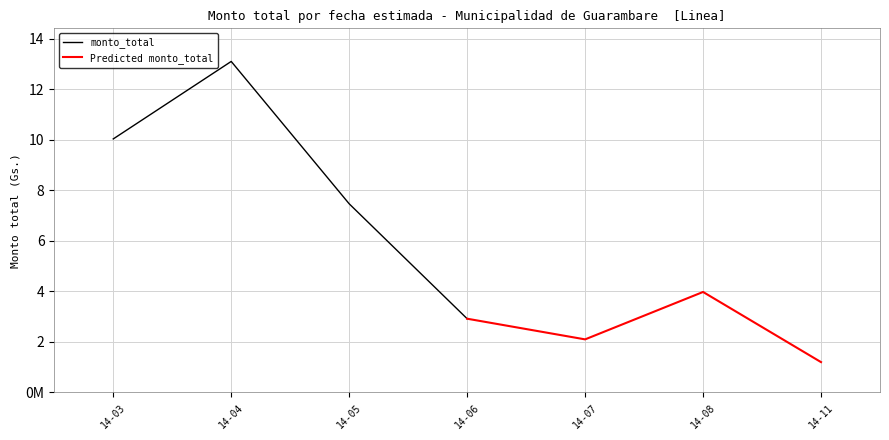

Rank the series by their maximum value, from highest to lowest.

monto_total, Predicted monto_total